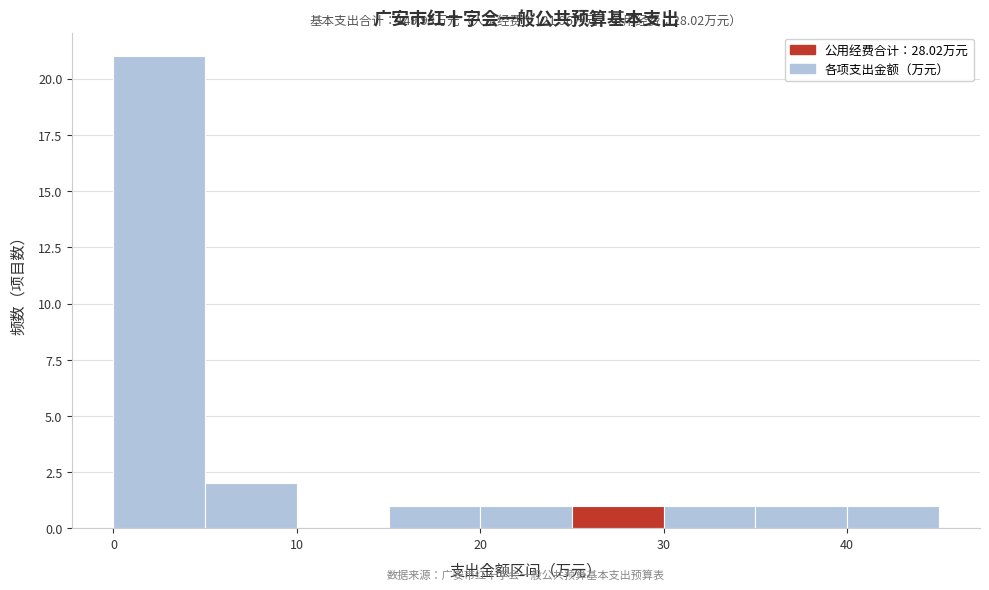

Which range on the x-axis has the tallest bar?

0 to 5